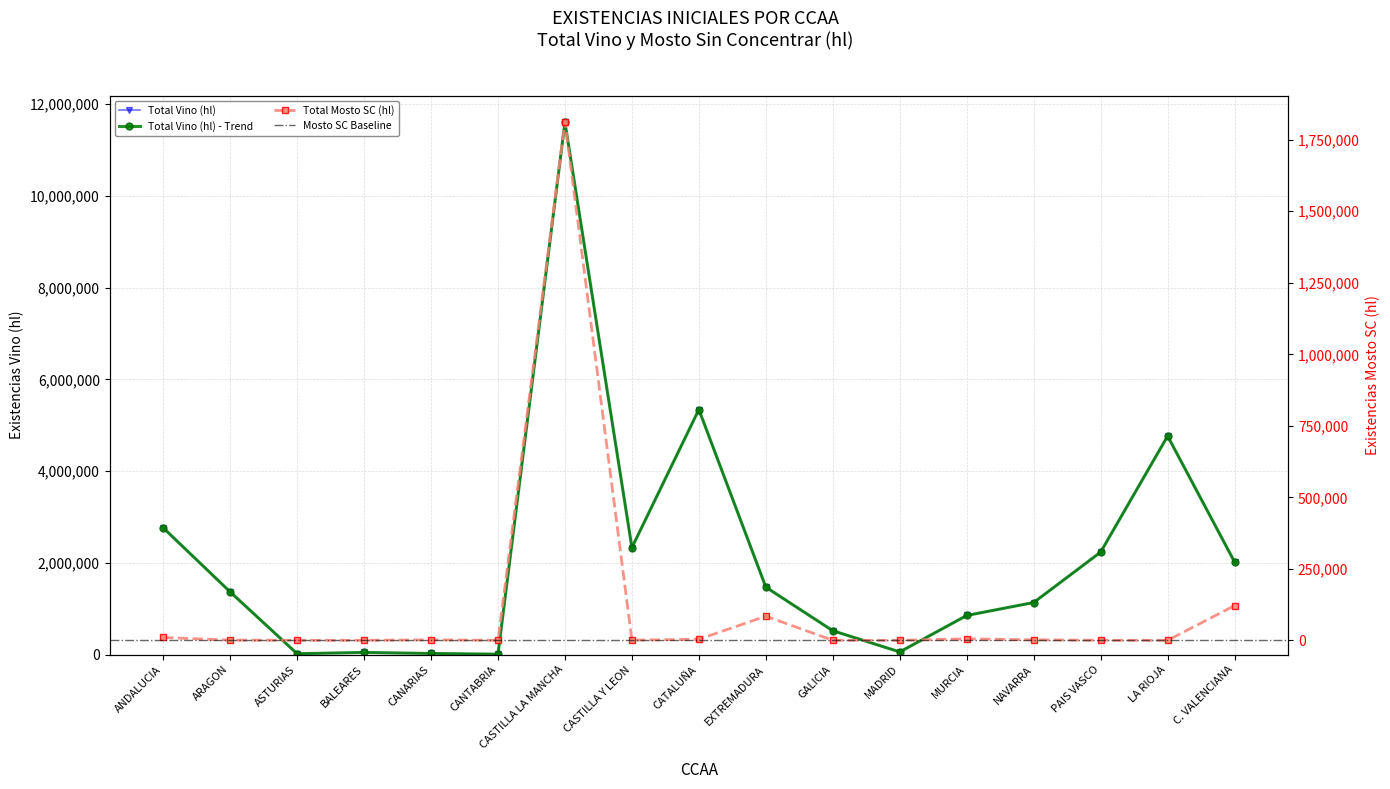

How many interior local peaks does the TOTAL VINO (hl) series have?

4